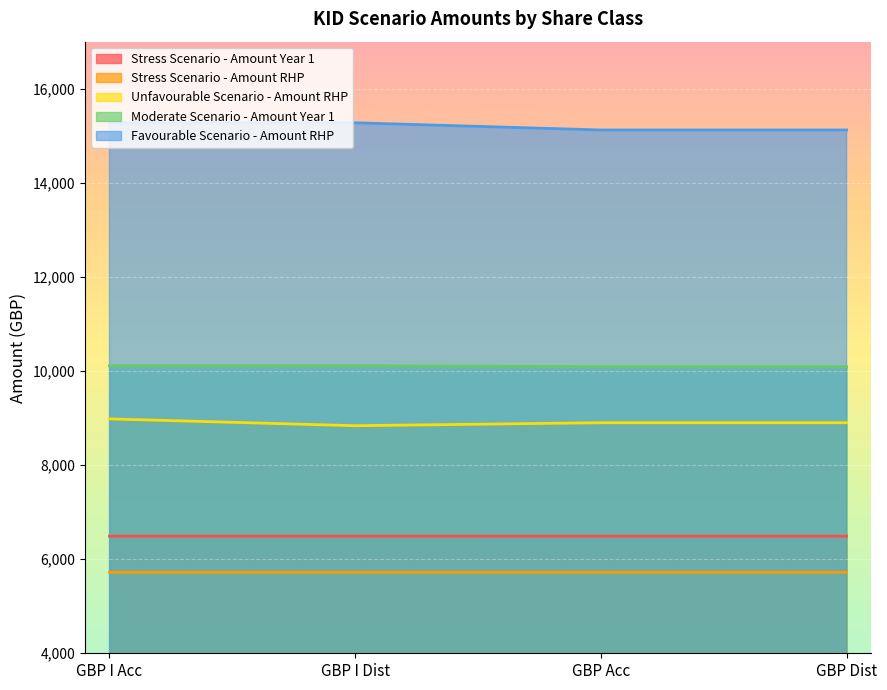

What is the lowest value of the Stress Scenario - Amount RHP series?

5721.9